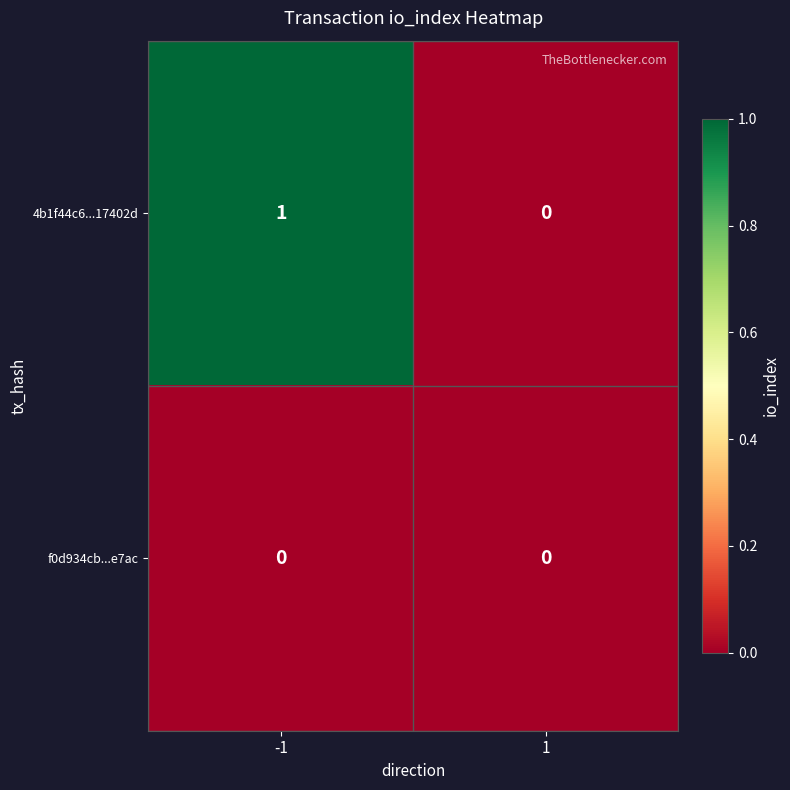

The value of 4b1f44c6...17402d at -1 is 1. True or false?

True